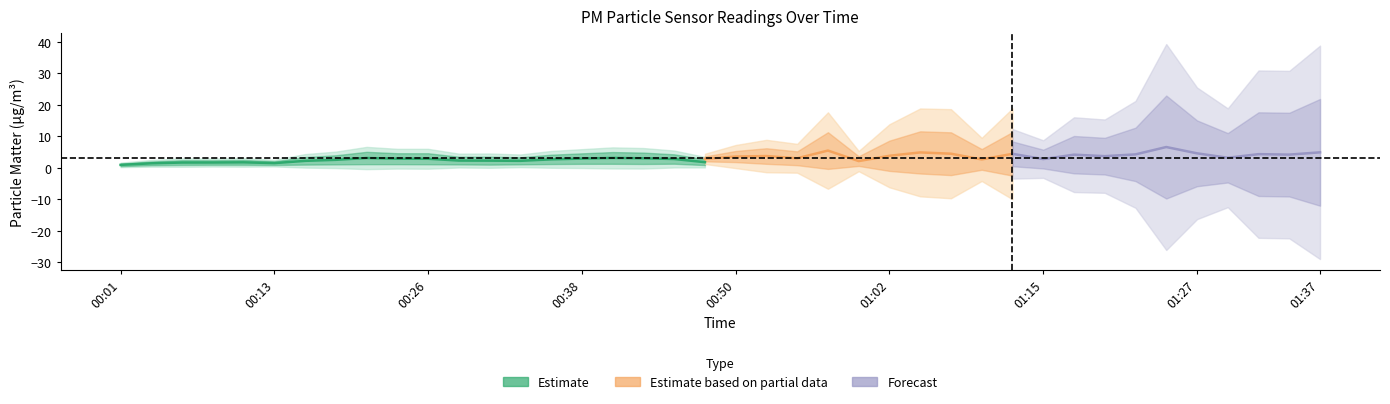

In P2, how many points are lower than both neighbors (excluding endpoints)?

7